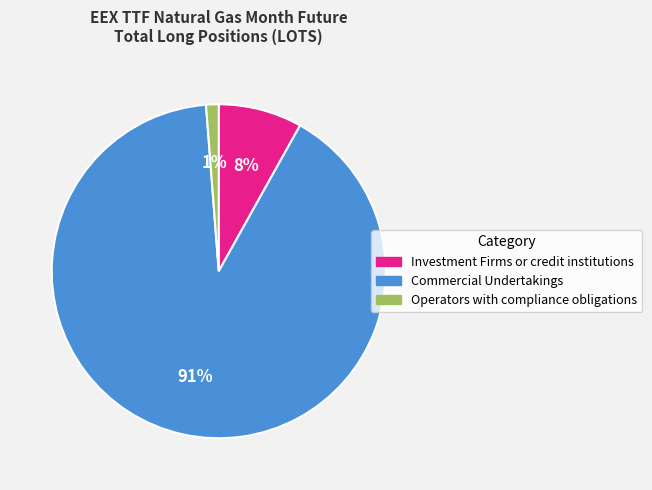

To the nearest percent, what is the combined percentage of Commercial Undertakings and Investment Firms or credit institutions?

99%